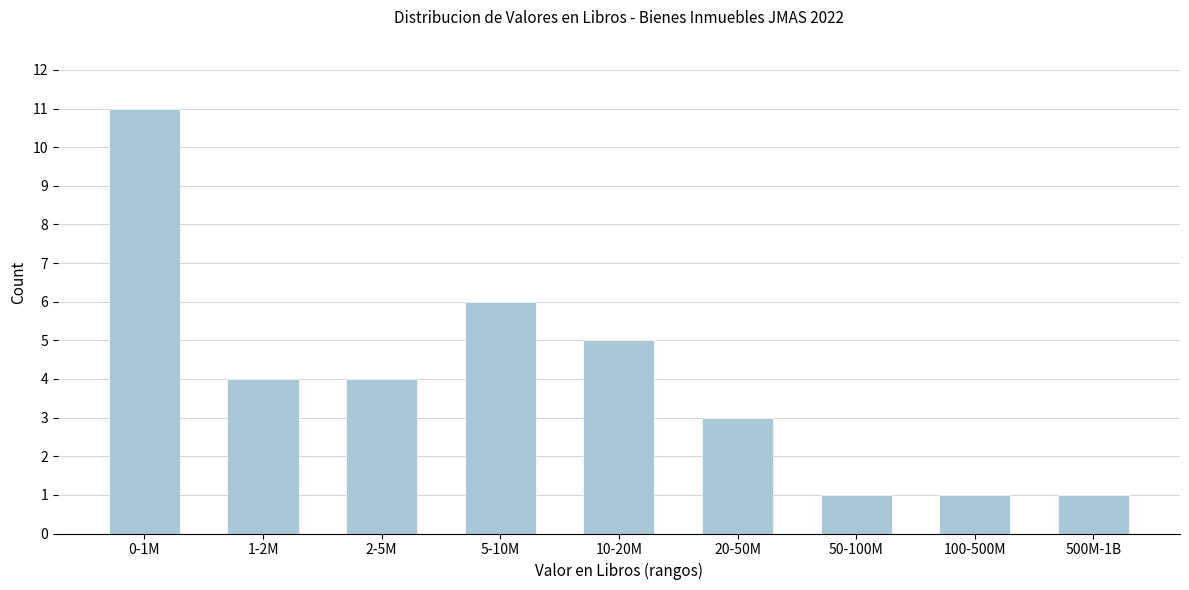

Reading left to right, what are all the values shown in this chart?

11	4	4	6	5	3	1	1	1